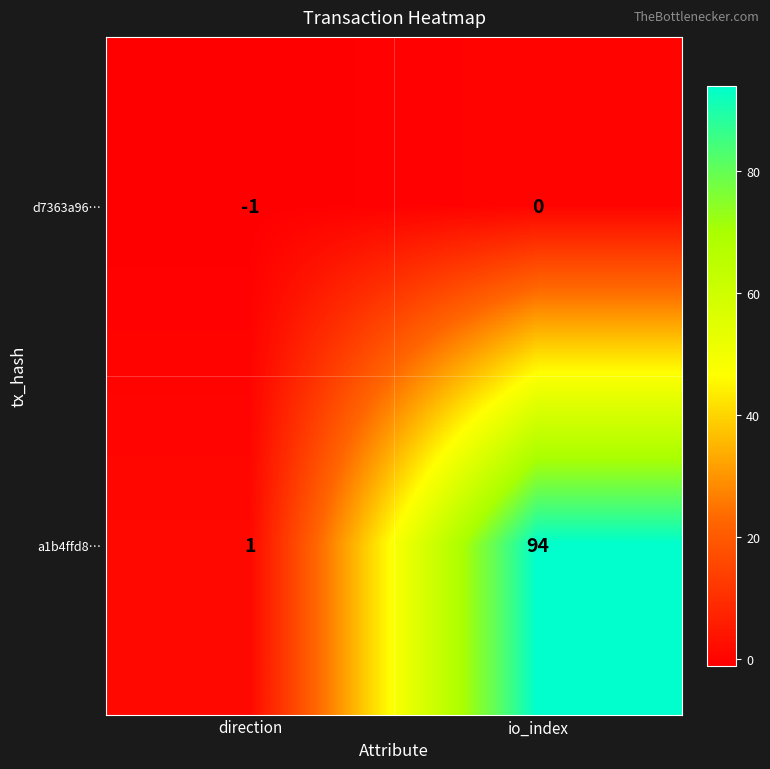

Which label corresponds to the largest value in the chart?

io_index